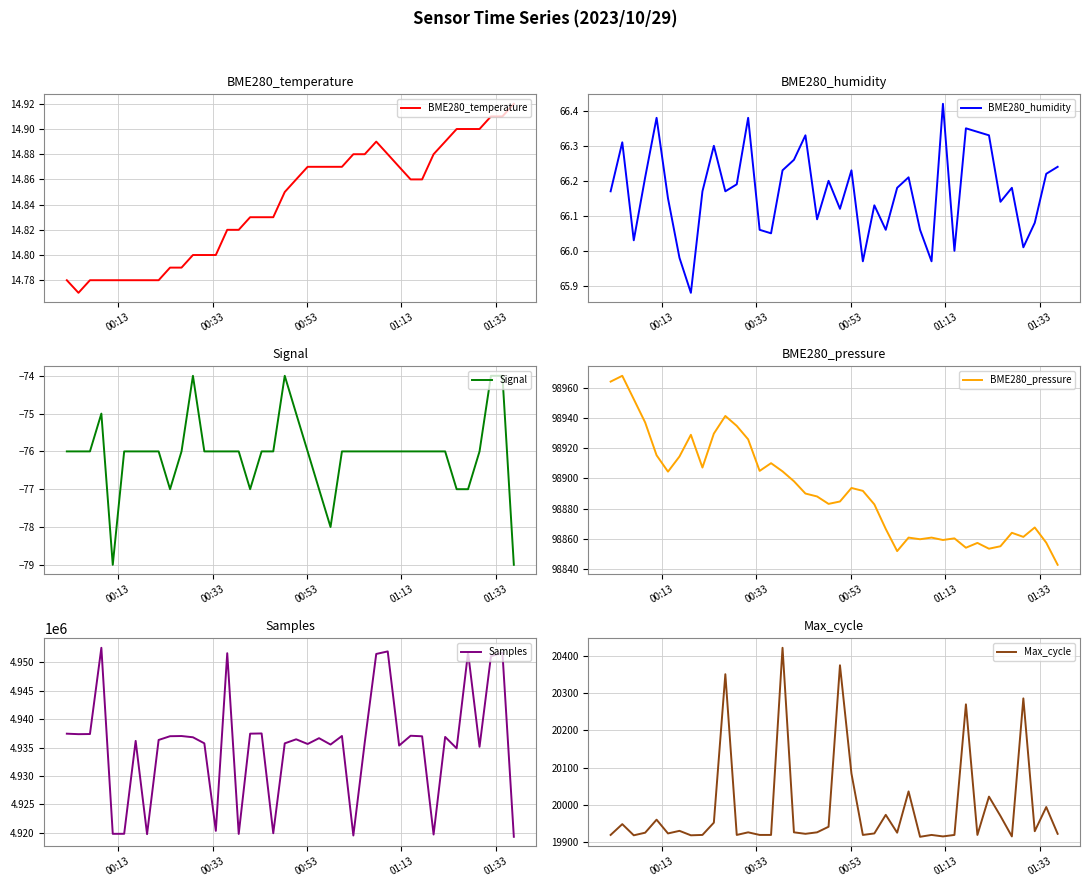

True or false: BME280_temperature and BME280_pressure cross at least once.

False